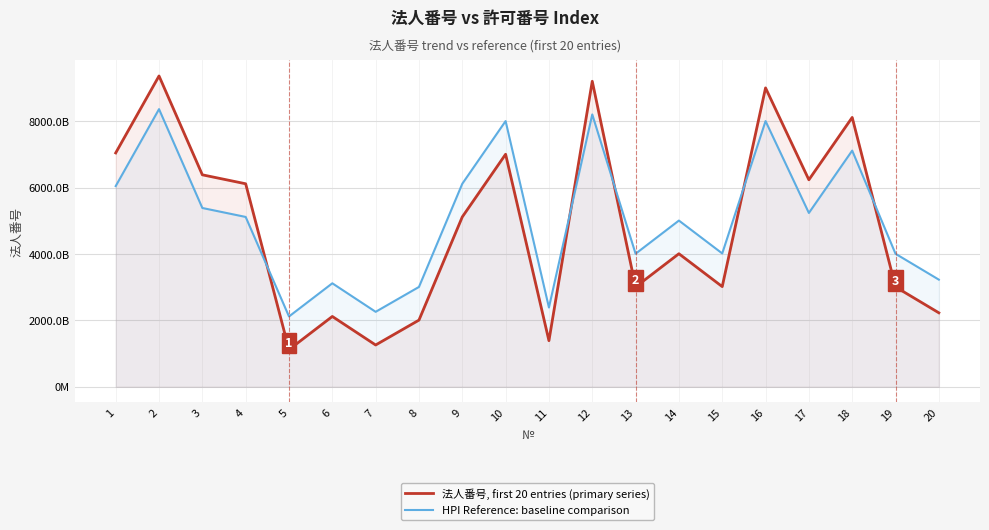

What are all the series names shown in the legend?

法人番号, first 20 entries (primary series), HPI Reference: baseline comparison